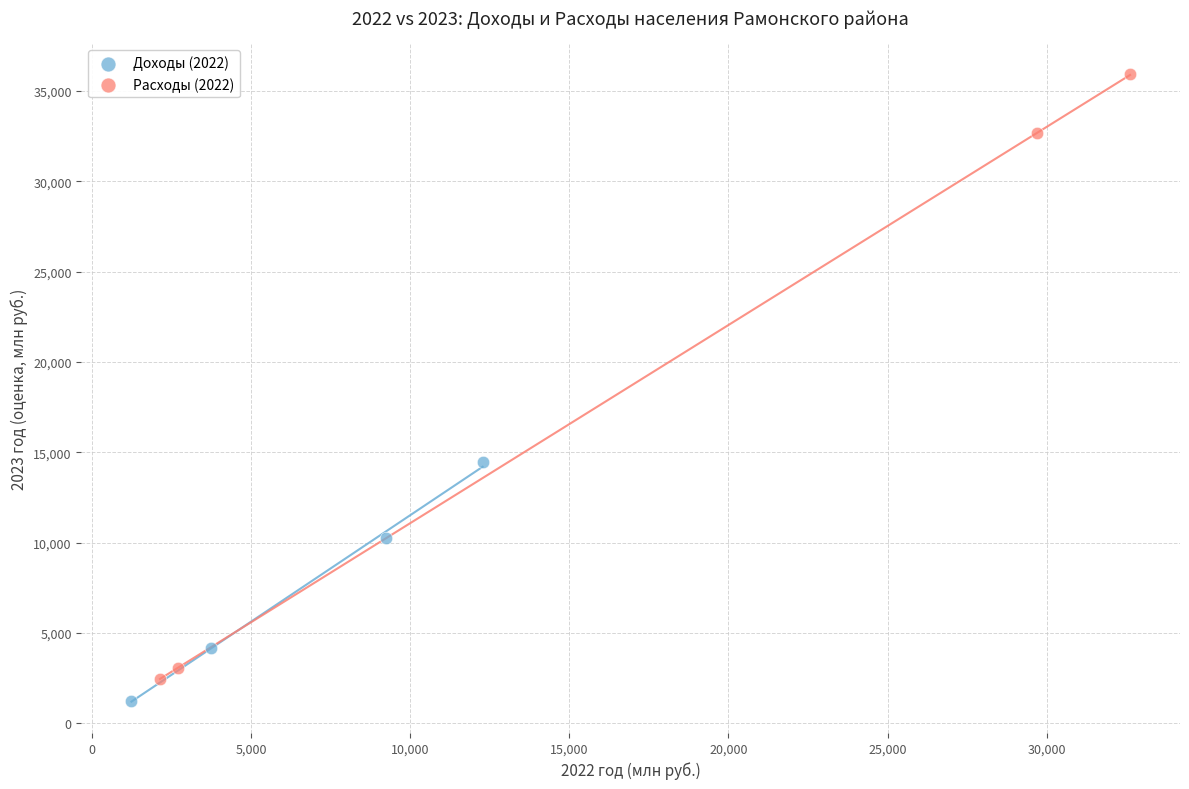

What are all the series names shown in the legend?

Доходы (2022), Расходы (2022)